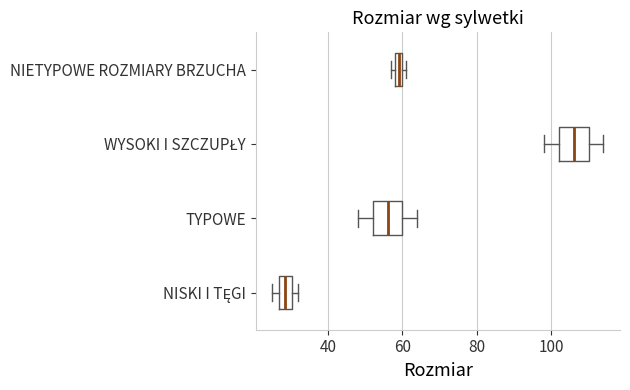

Where does the left whisker of the box for WYSOKI I SZCZUPŁY end on the x-axis? The values are not printed on the chart, so give them approximately, as read against the axis.

98